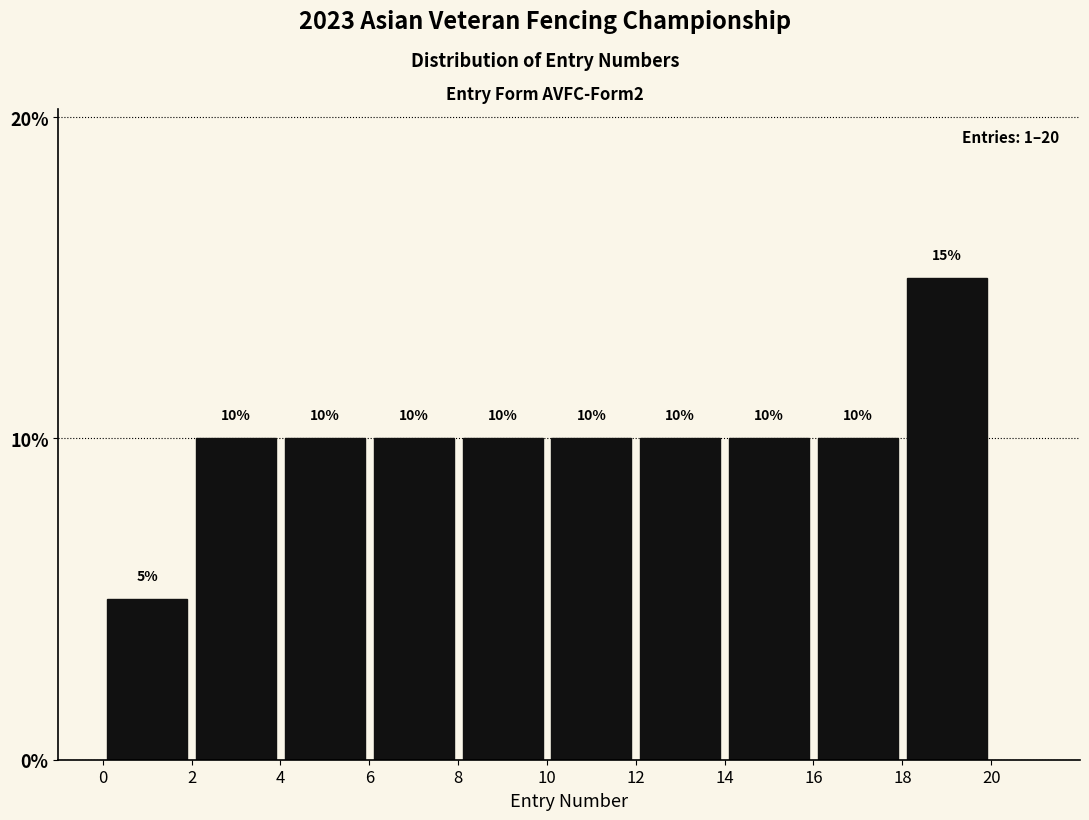

What is the height of the bar covering 6 to 8 on the x-axis?

10